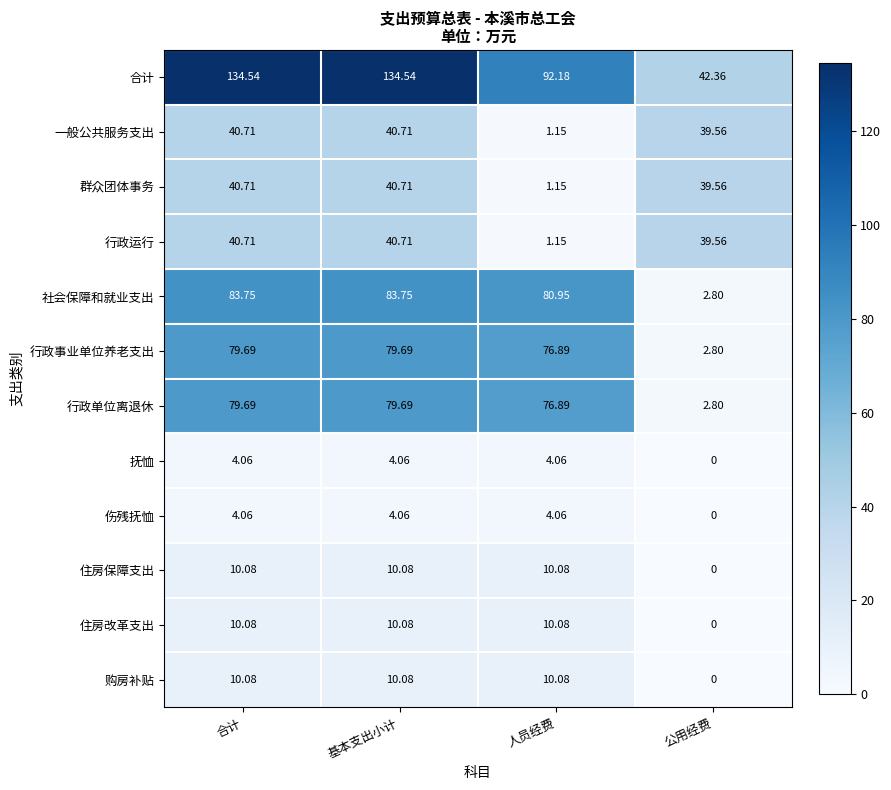

Which series has the largest total across all categories?

合计